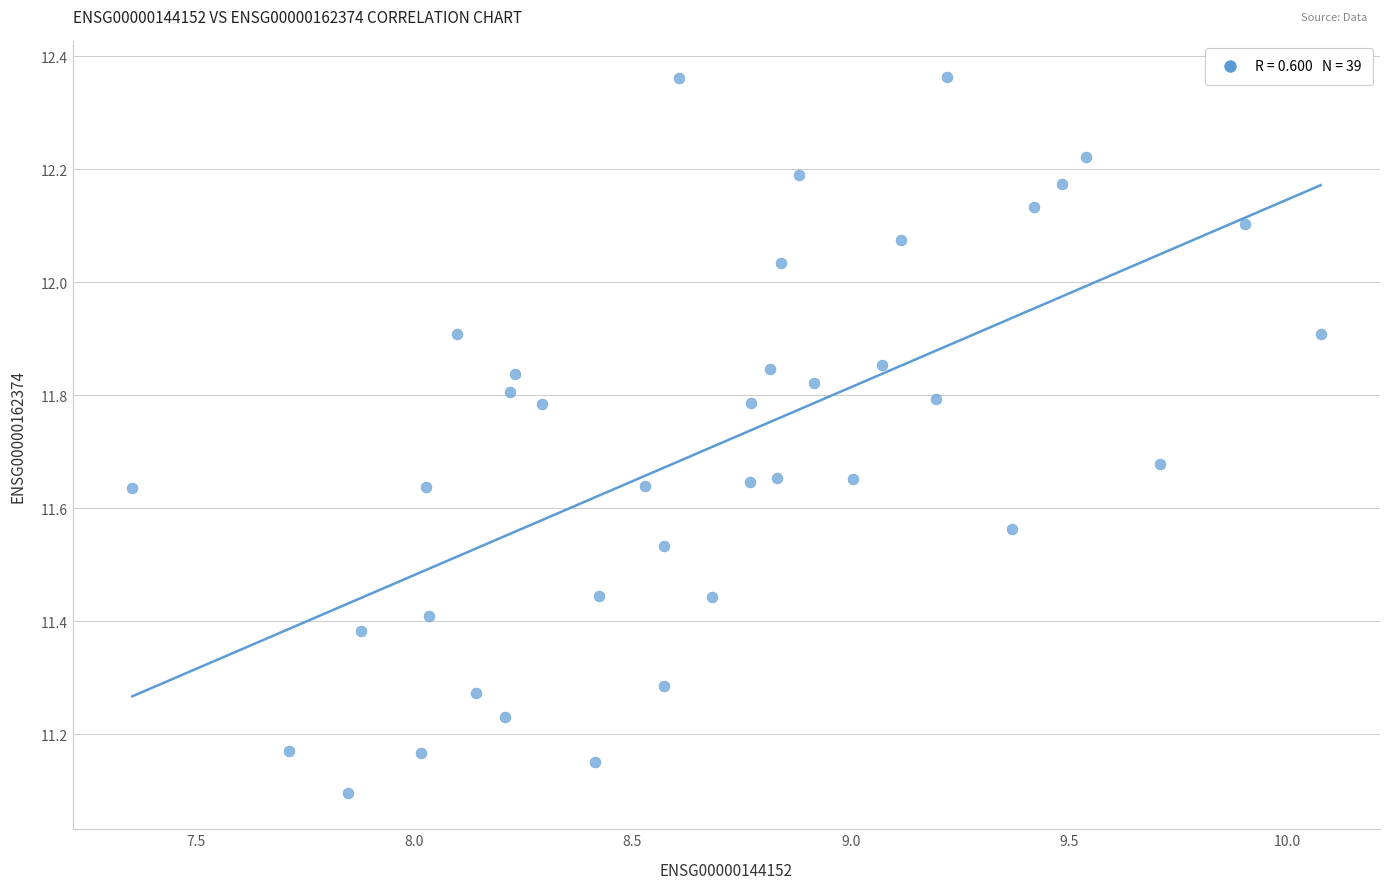

What Y value in the scatter plot is closest to 11?

11.1